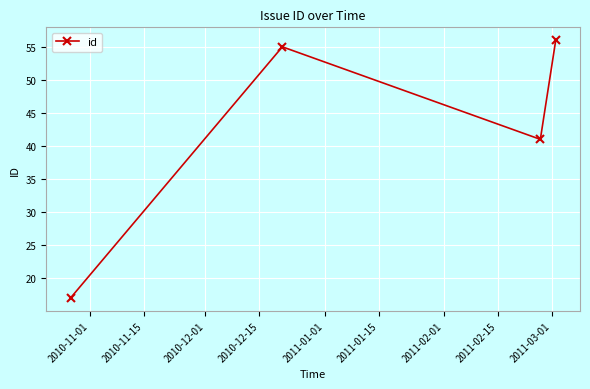

What is the difference between the maximum and second lowest values?

15